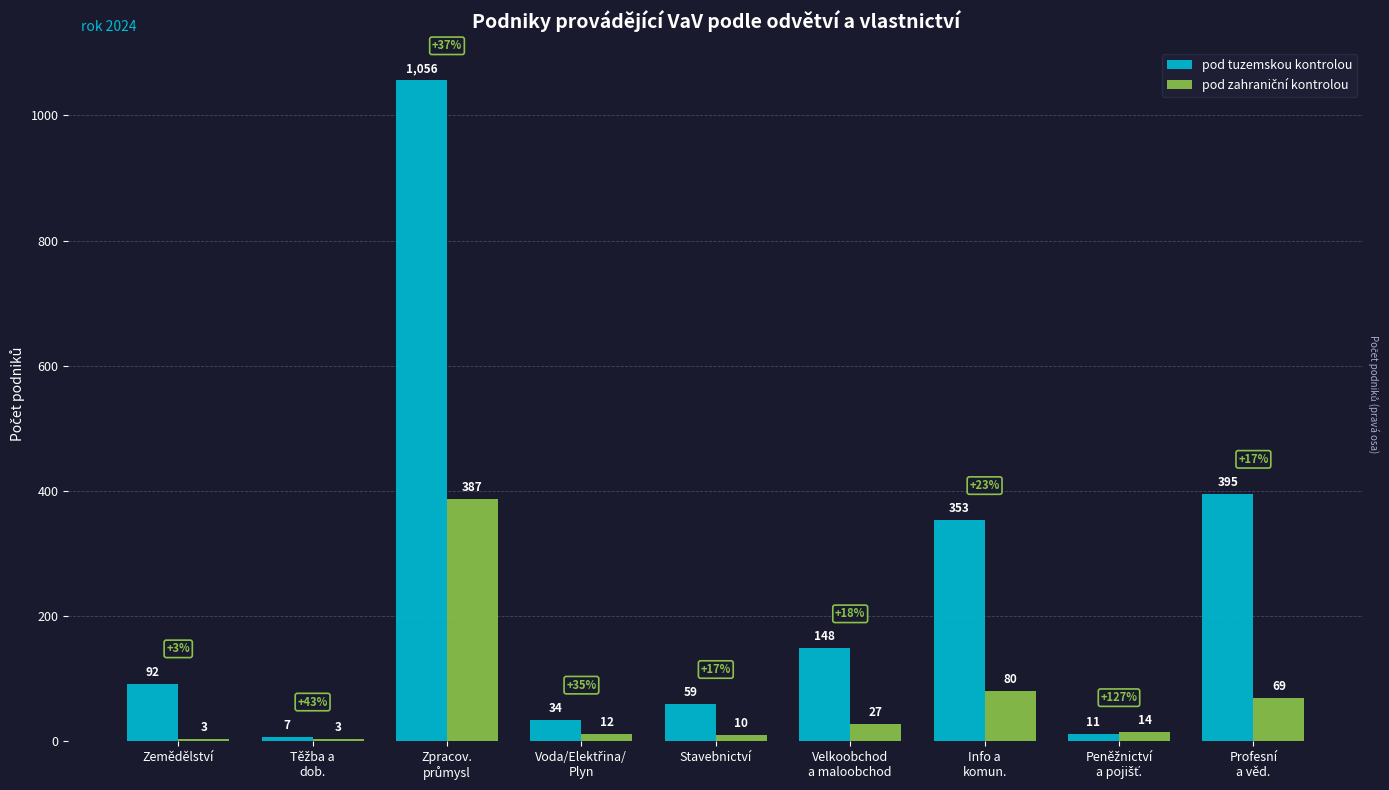

Which series has the largest total across all categories?

pod tuzemskou kontrolou